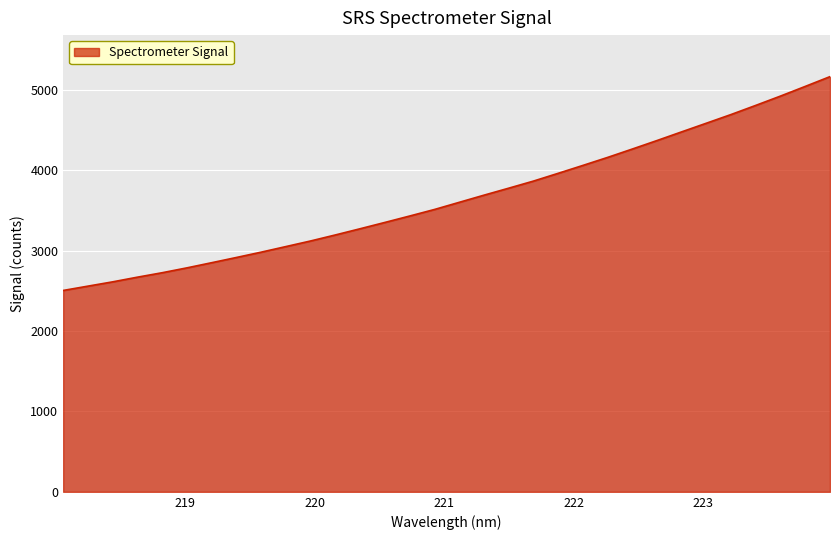

What is the smallest value displayed?

2504.1